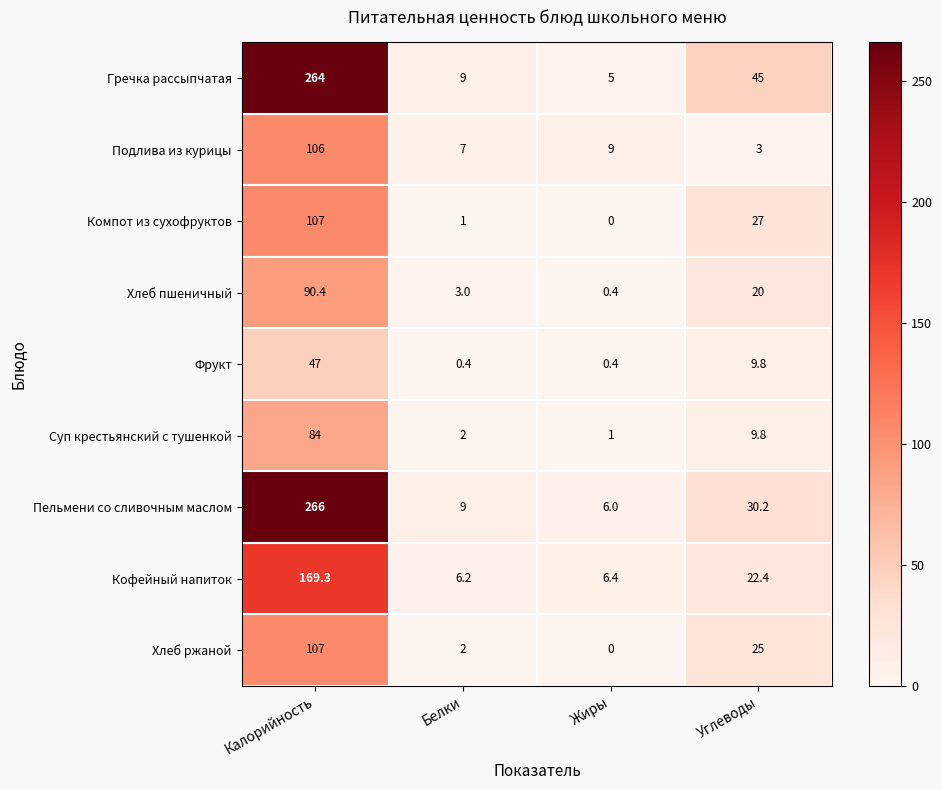

What is the difference between the maximum and minimum values in the Кофейный напиток series?

163.1